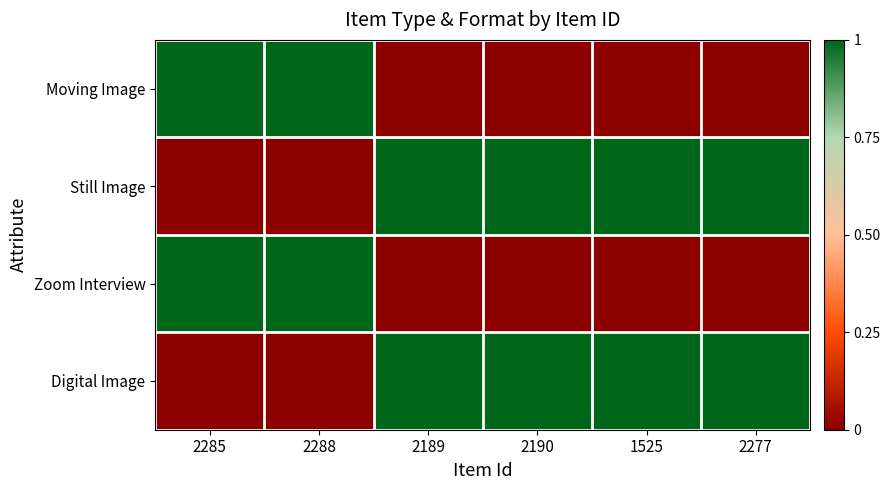

Reading left to right, what are all the values shown in this chart?

Moving Image: 2285=1	2288=1	2189=0	2190=0	1525=0	2277=0
Still Image: 2285=0	2288=0	2189=1	2190=1	1525=1	2277=1
Zoom Interview: 2285=1	2288=1	2189=0	2190=0	1525=0	2277=0
Digital Image: 2285=0	2288=0	2189=1	2190=1	1525=1	2277=1